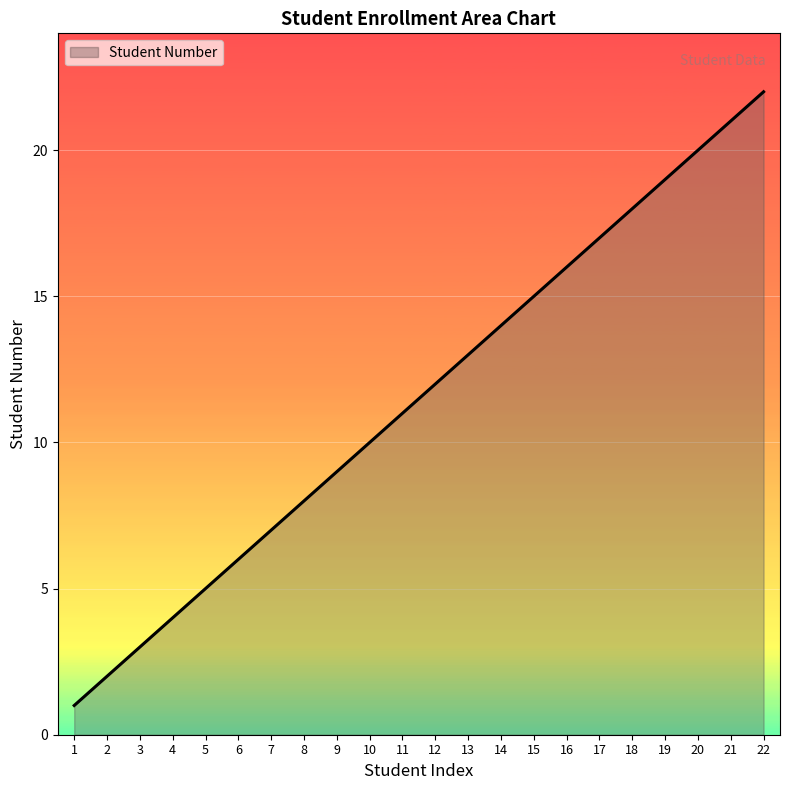

Rank the categories by value from highest to lowest.

22, 21, 20, 19, 18, 17, 16, 15, 14, 13, 12, 11, 10, 9, 8, 7, 6, 5, 4, 3, 2, 1